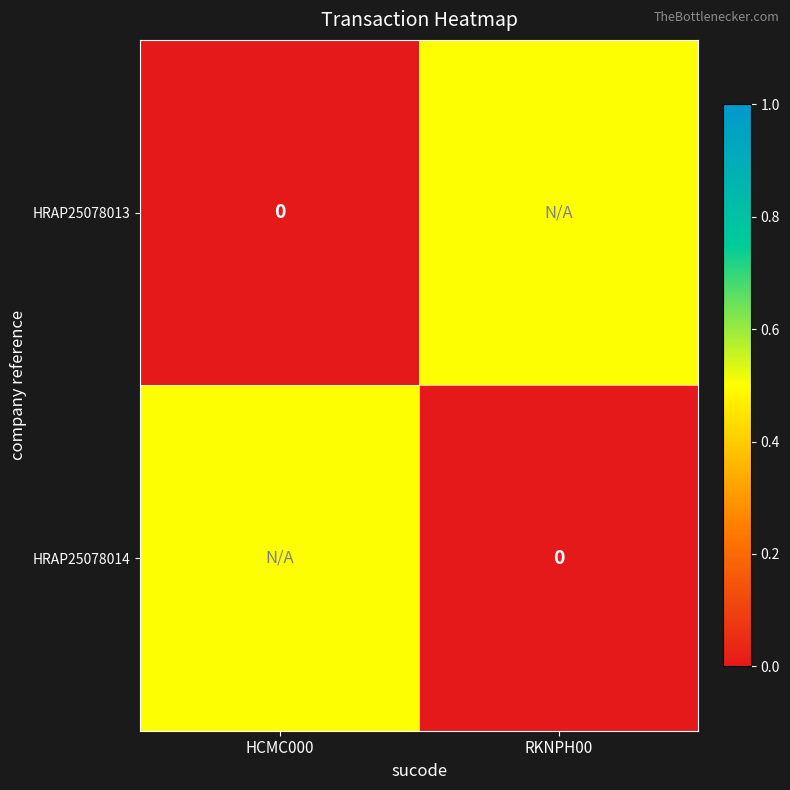

Rank the categories by HRAP25078014 value from highest to lowest.

HCMC000, RKNPH00